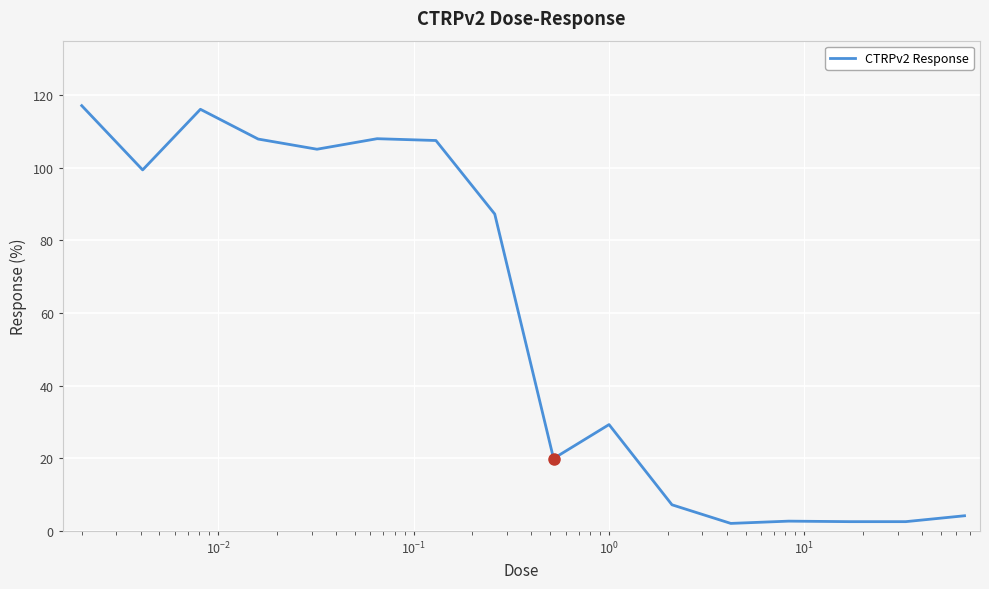

What is the maximum value shown in the chart?

117.1